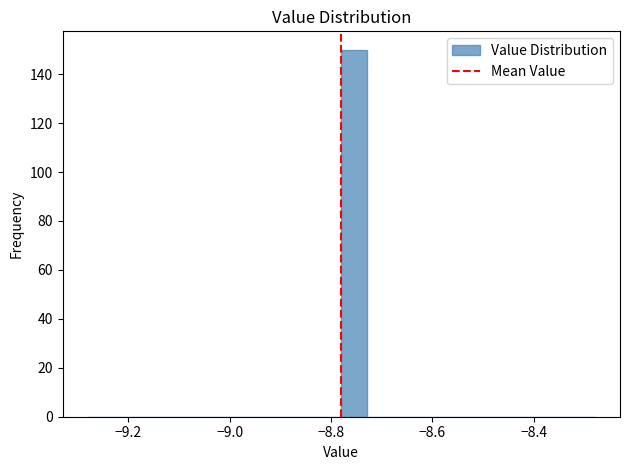

Around what value on the x-axis is the tallest bar? Give the approximate position of its centre, as read against the axis.

-8.76